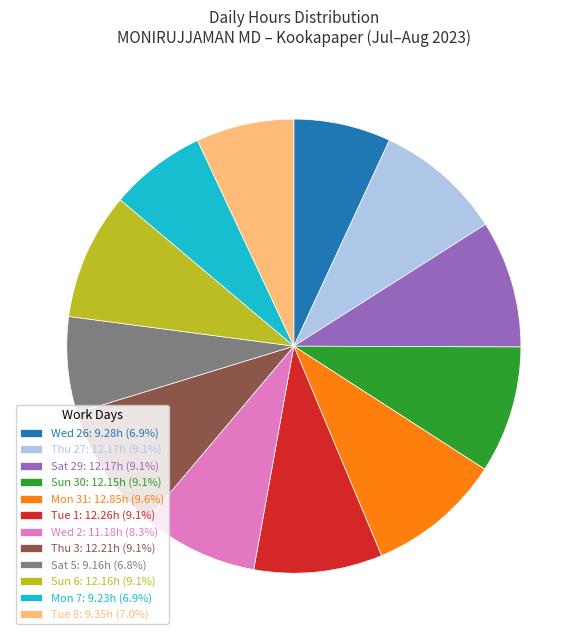

What is the ratio of the value at Wed 26: 9.28h (6.9%) to the value at Tue 1: 12.26h (9.1%)?

0.8